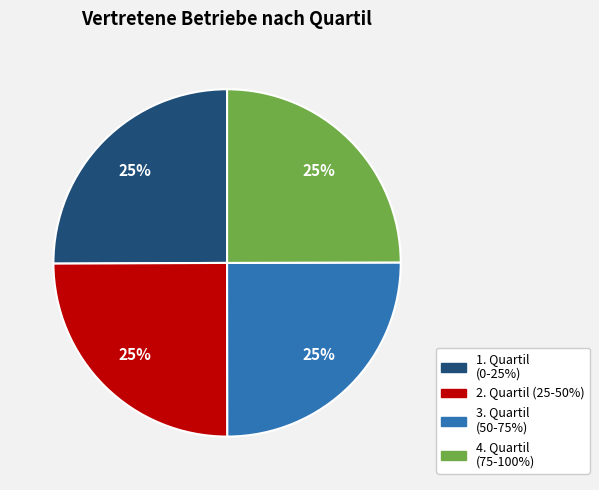

The 2. Quartil (25-50%) slice represents 25% of the pie. True or false?

True